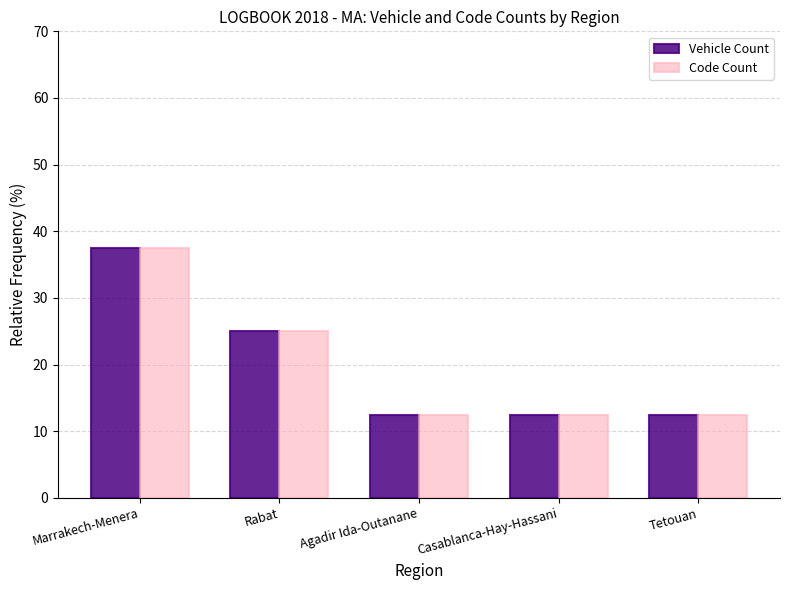

What is the minimum value shown in the chart?

12.5